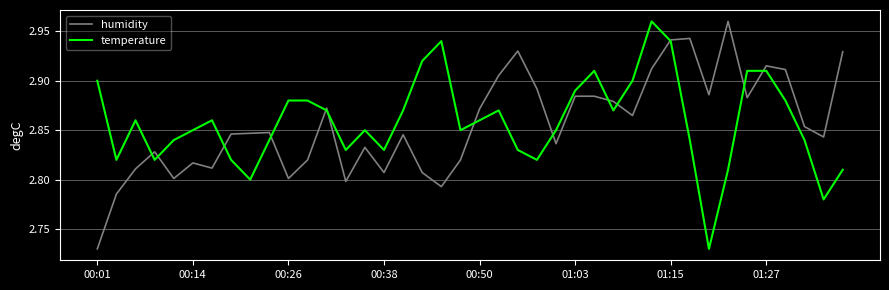

Is this an area chart (filled region under the line)?

No